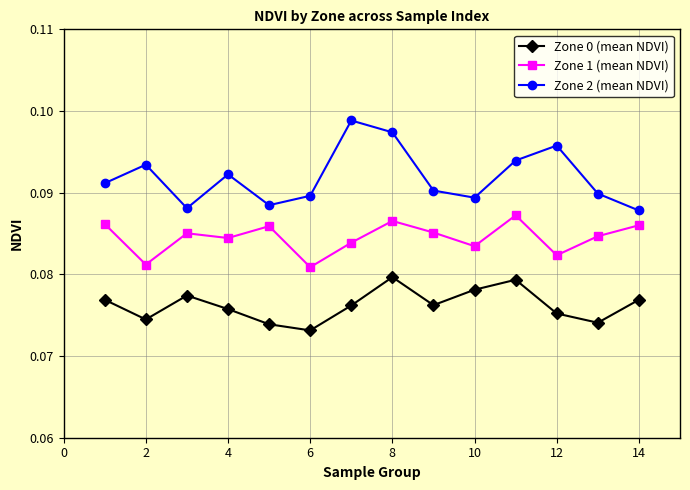

True or false: Zone 1 (mean NDVI) and Zone 0 (mean NDVI) intersect in this chart.

False